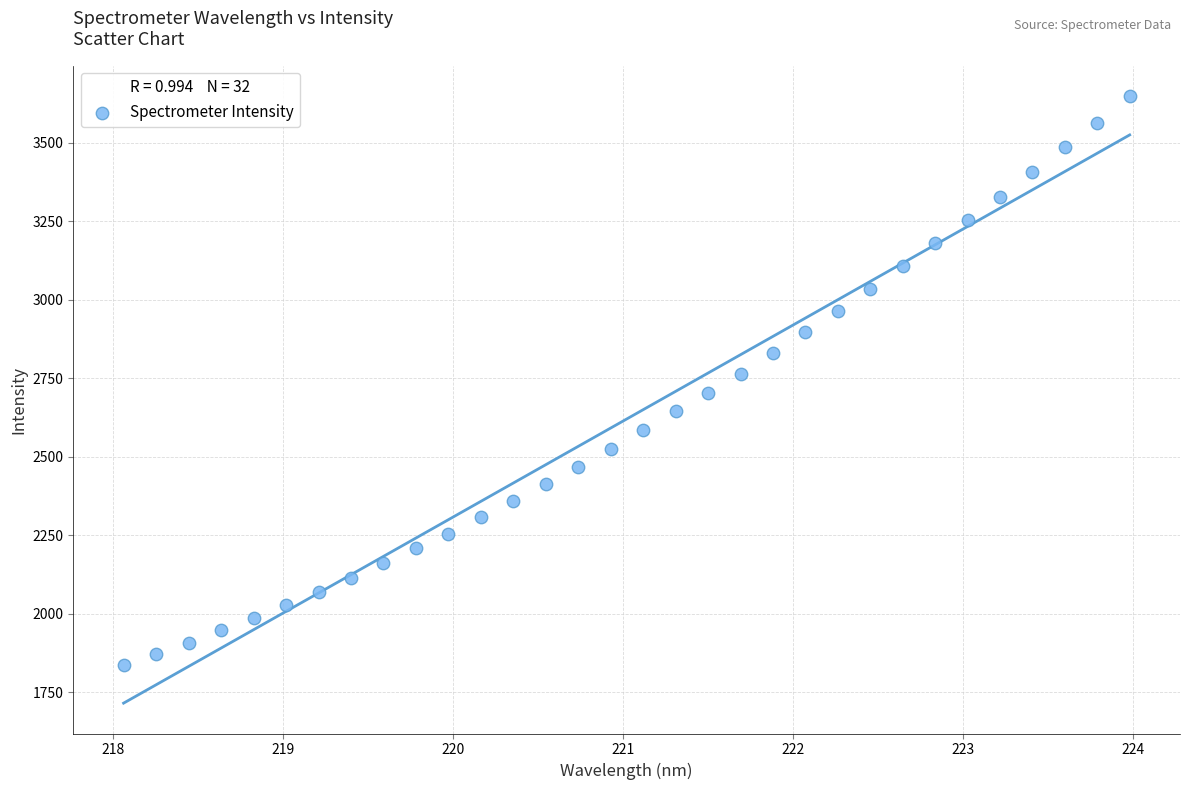

What is the range of X values (max minus min)?

5.9